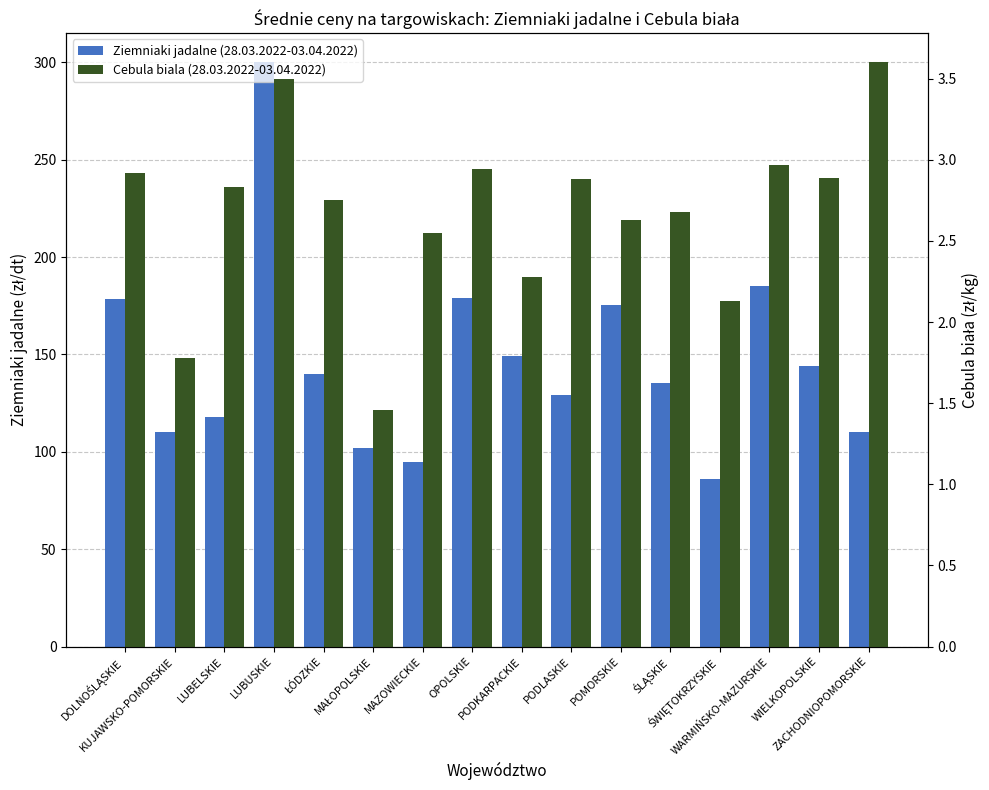

True or false: Ziemniaki jadalne (28.03.2022-03.04.2022) has a value of 56.0 at WIELKOPOLSKIE.

False